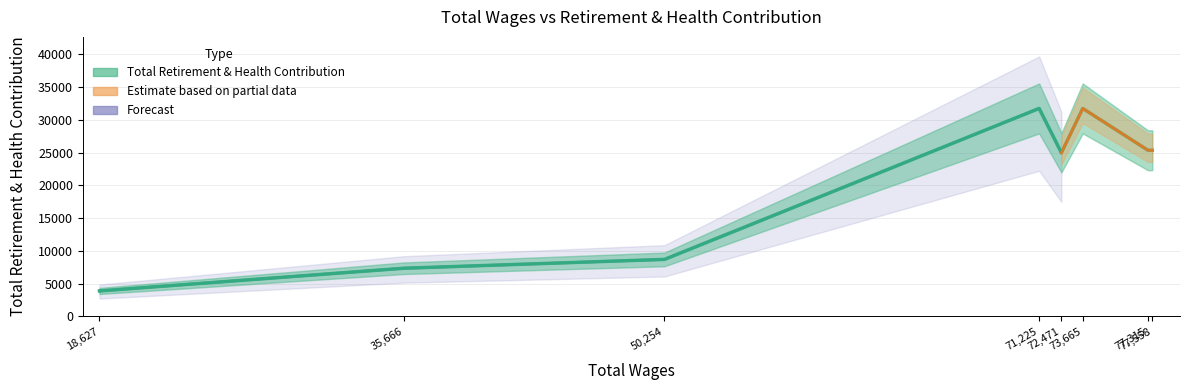

Where is the data nearest to the value 17823?

72,471